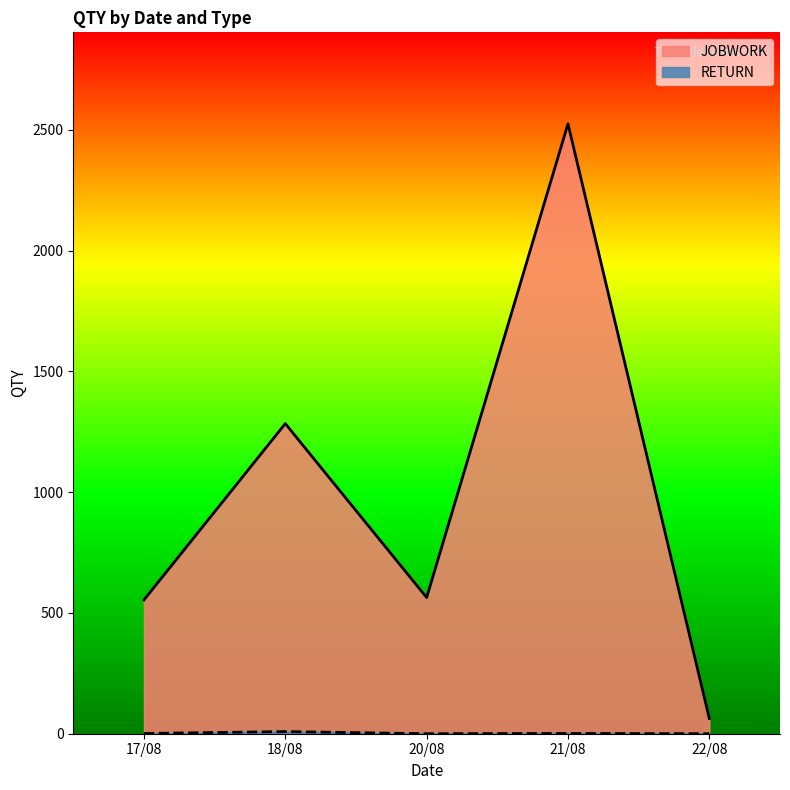

At which category does the chart reach its minimum across all series?

17/08